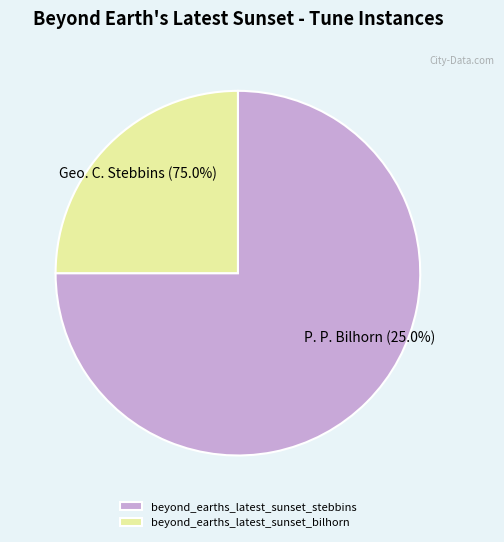

Is it true that beyond_earths_latest_sunset_stebbins is 75% of the pie?

True